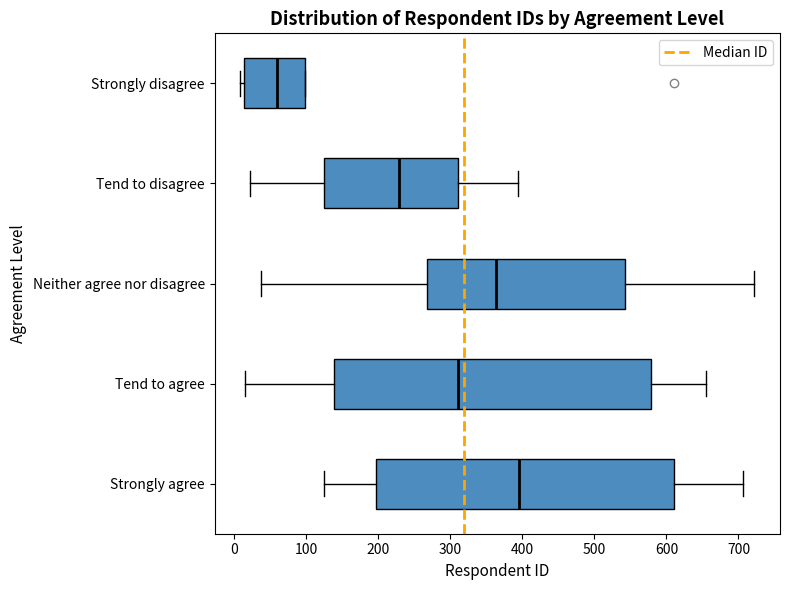

Where is the right edge of the box for Tend to agree on the x-axis? The values are not printed on the chart, so give them approximately, as read against the axis.

580